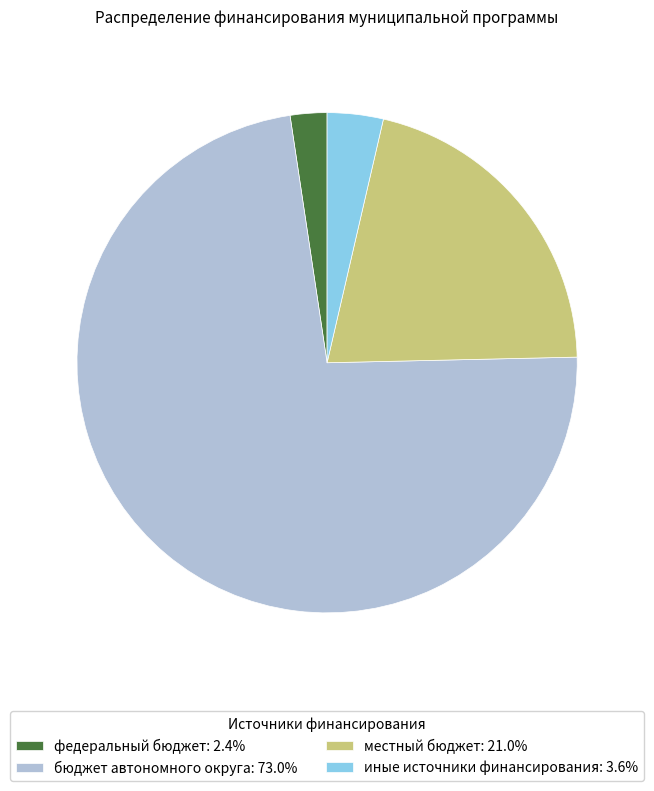

Which category has the biggest portion of the pie?

бюджет автономного округа